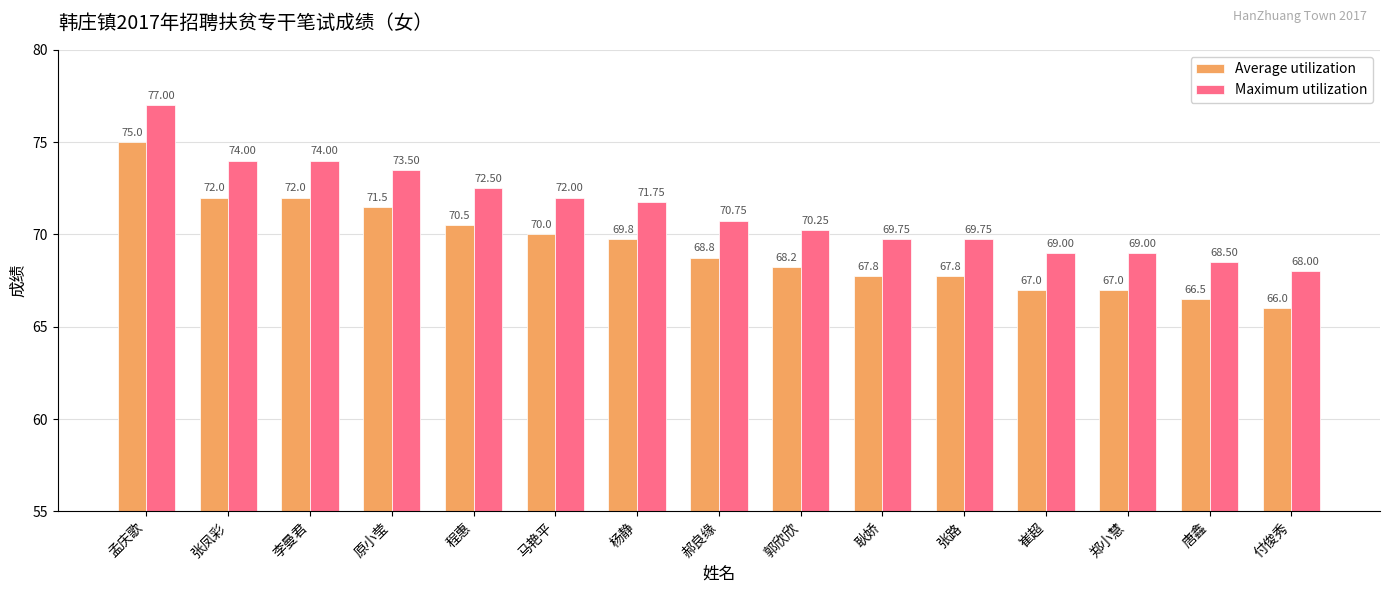

What is the difference between the second highest and second lowest values in the Maximum utilization series?

5.5